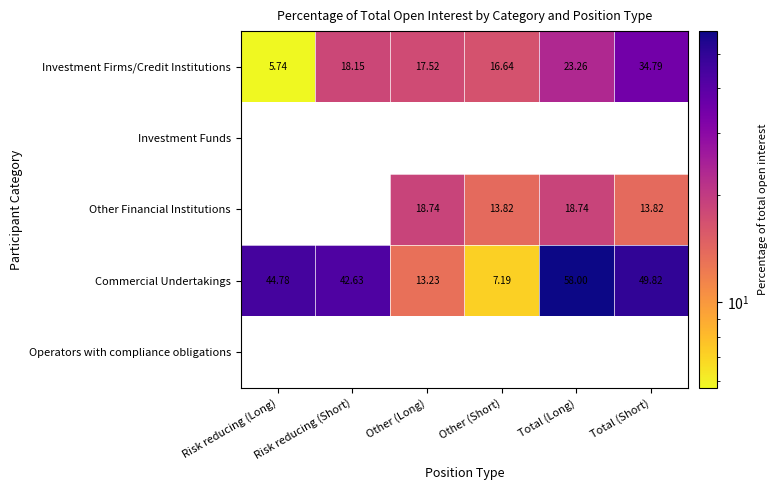

The Other Financial Institutions series shows 18.7 at Total (Long). True or false?

True